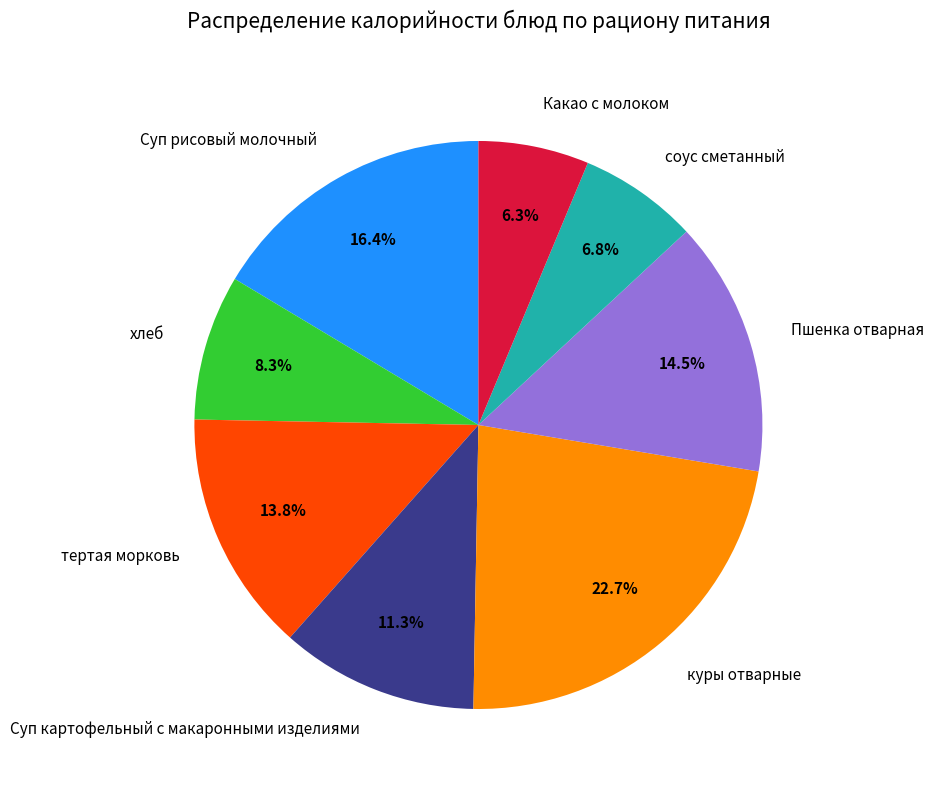

Is there a majority slice in this chart?

No